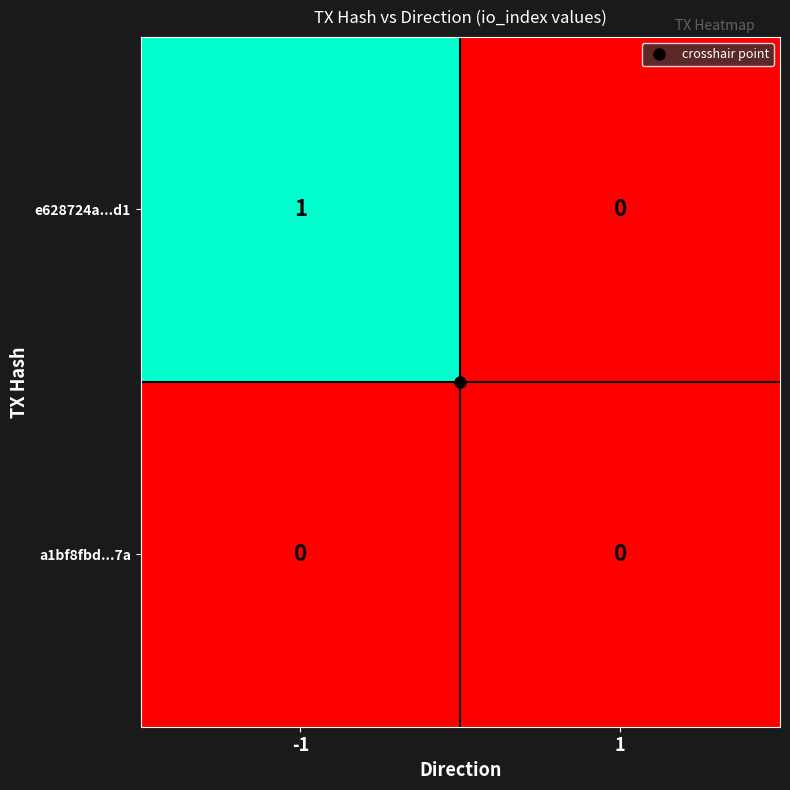

Rank the series by their maximum value, from lowest to highest.

a1bf8fbd...7a, e628724a...d1